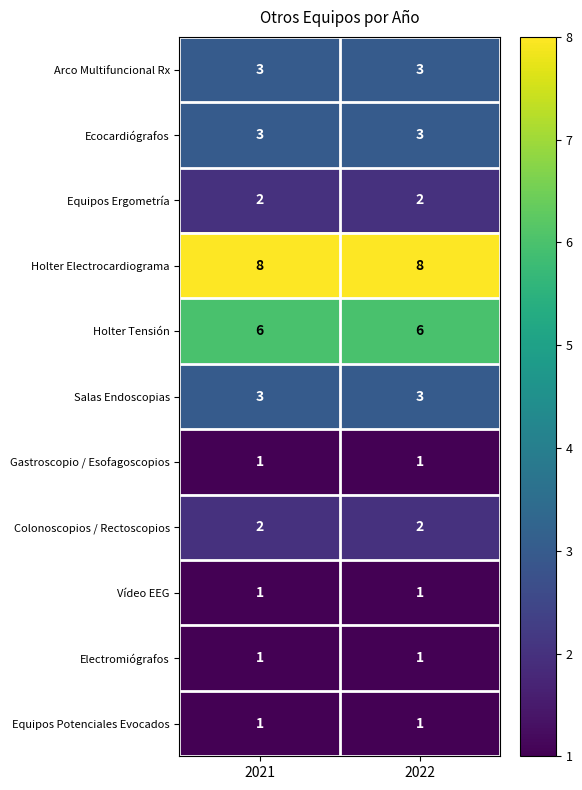

What is the maximum value shown in the chart?

8